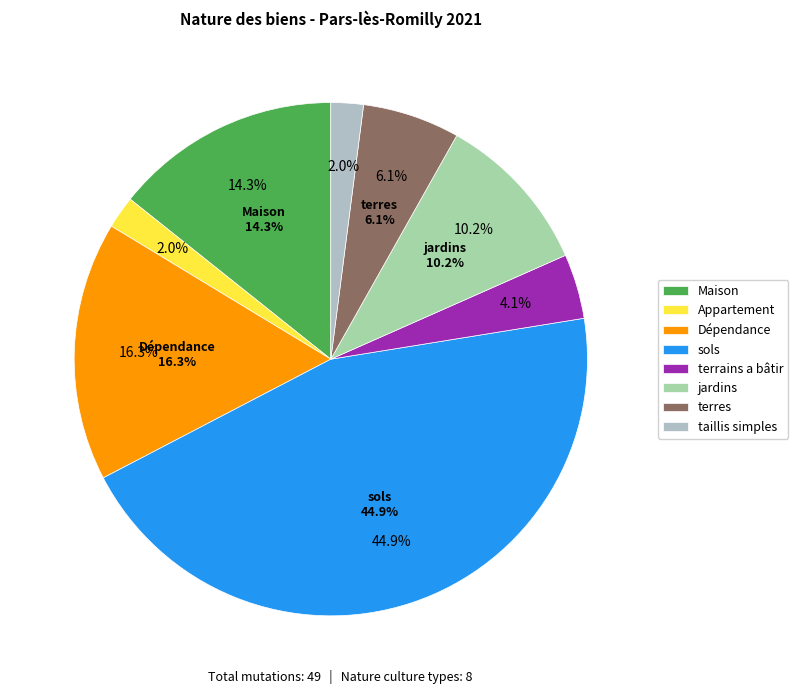

Is it true that taillis simples is 2% of the pie?

True